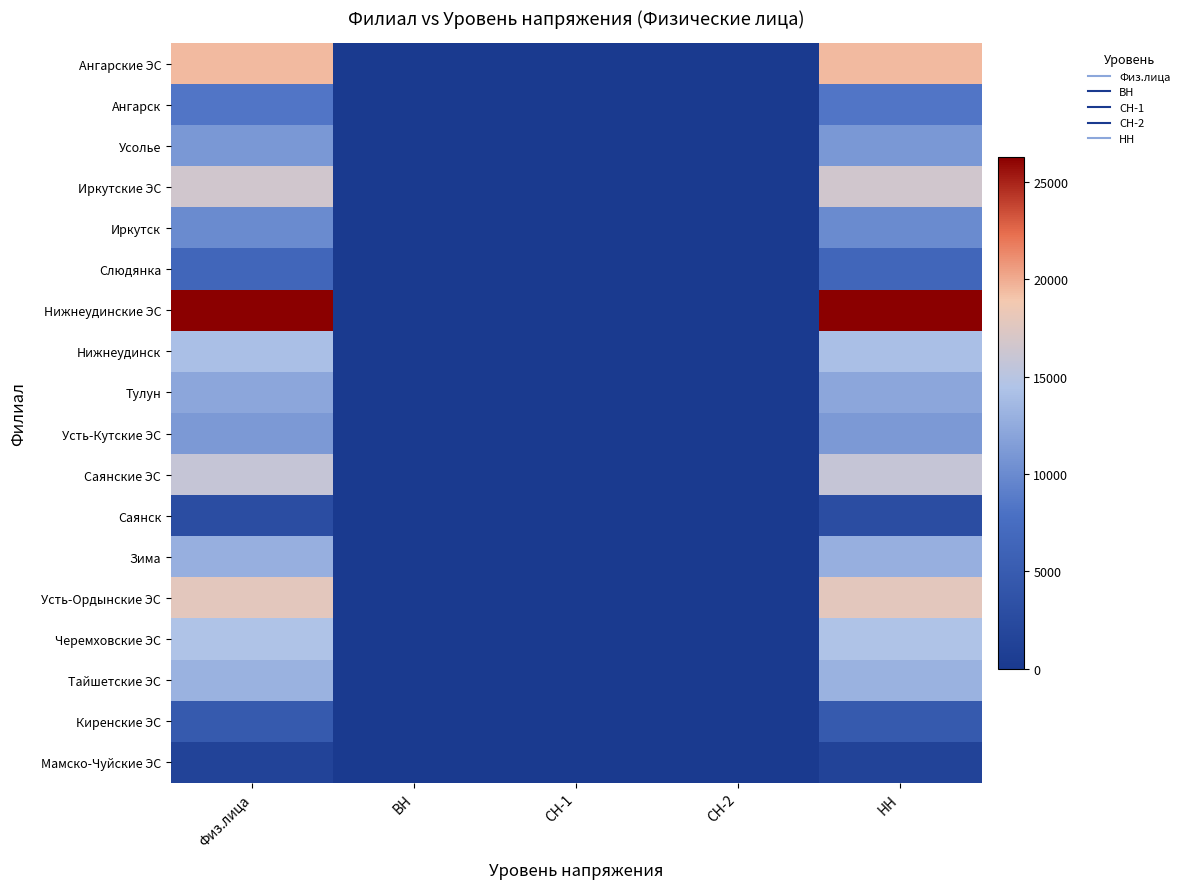

Which label corresponds to the smallest value in the chart?

ВН